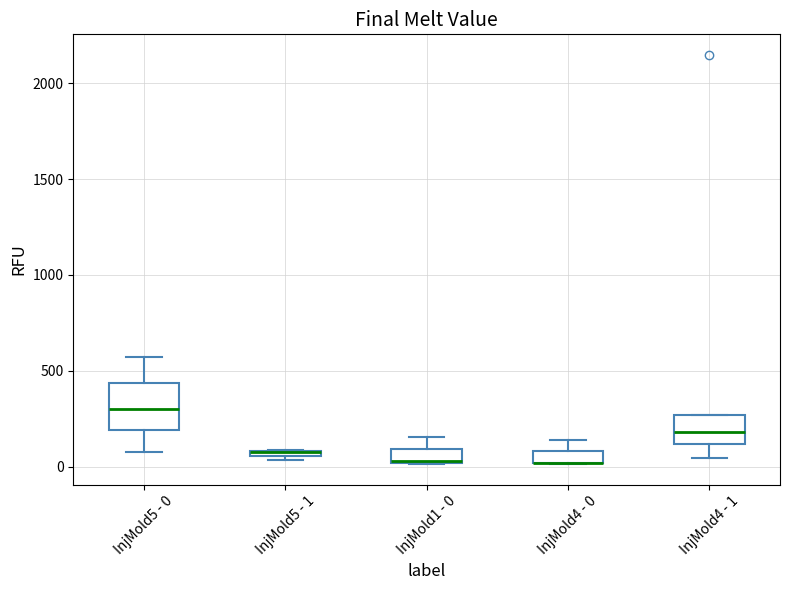

Where is the lower edge of the box for InjMold5 - 1 on the y-axis? The values are not printed on the chart, so give them approximately, as read against the axis.

50